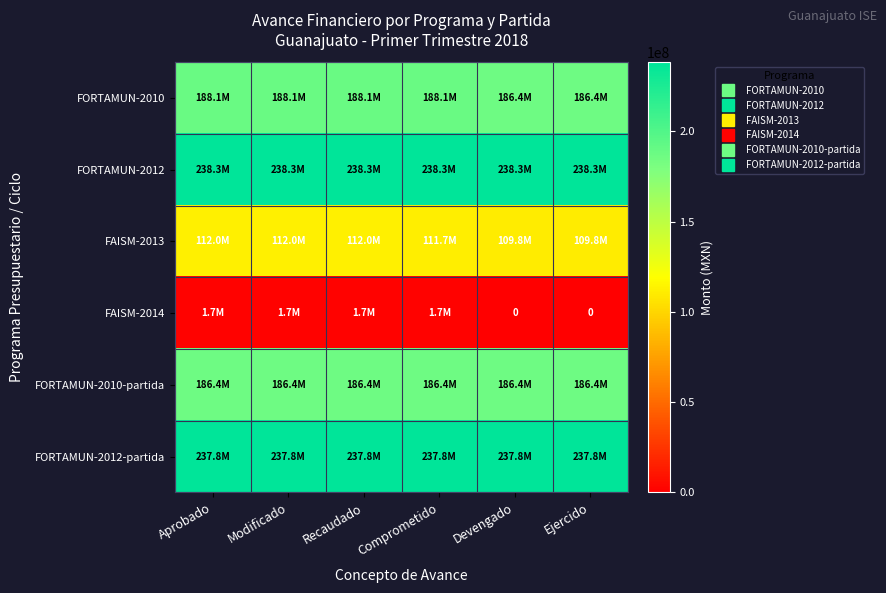

Rank the categories by FAISM-2014 value from lowest to highest.

Devengado, Ejercido, Aprobado, Modificado, Recaudado, Comprometido